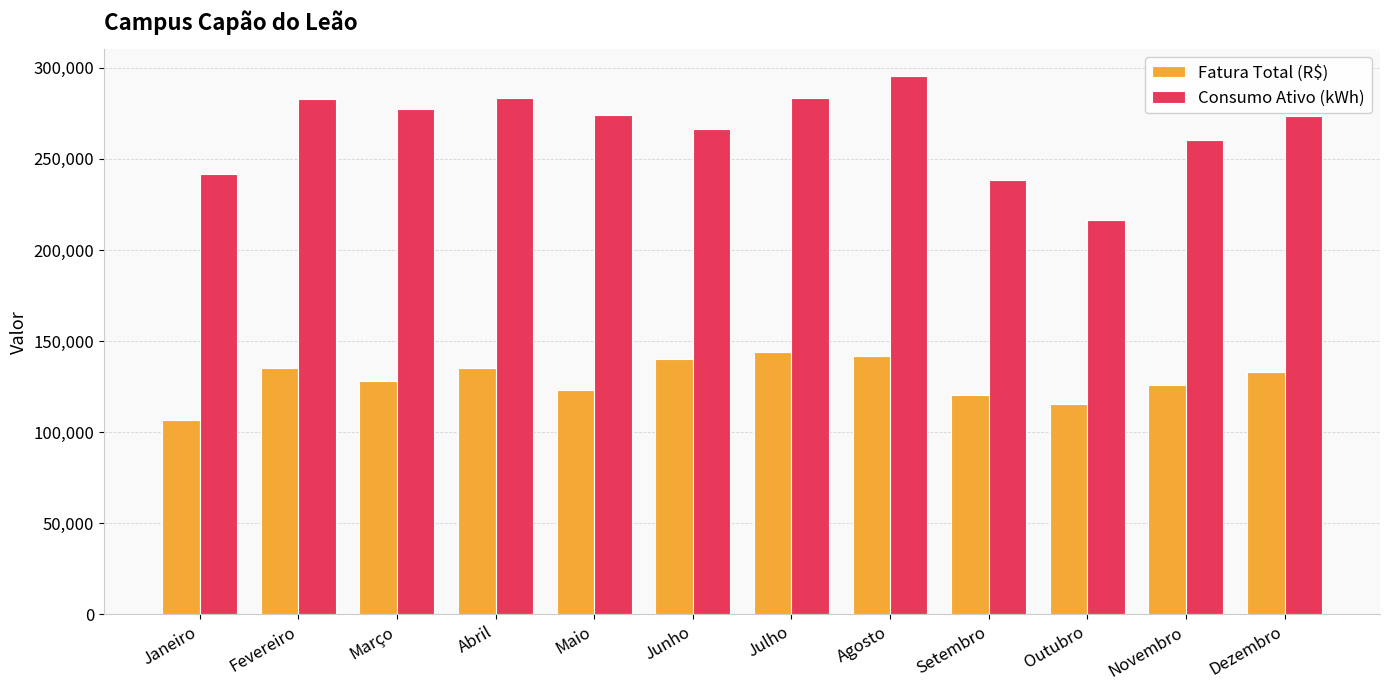

At which category is the sum across all series the highest?

Agosto